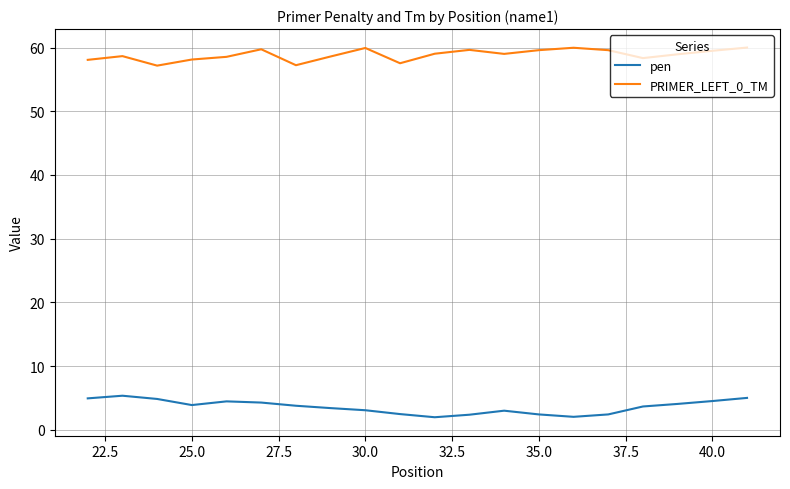

How many distinct data groups are displayed?

2